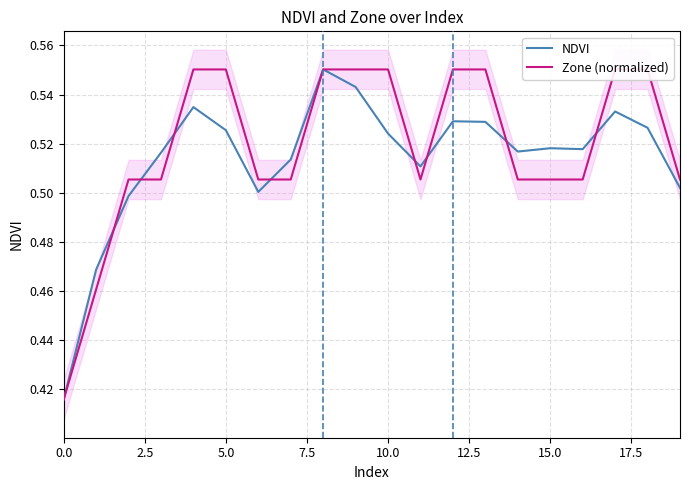

Reading left to right, extract all data points from this chart.

NDVI: 0.4	0.5	0.5	0.5	0.5	0.5	0.5	0.5	0.6	0.5	0.5	0.5	0.5	0.5	0.5	0.5	0.5	0.5	0.5	0.5
Zone (normalized): 0.4	0.5	0.5	0.5	0.6	0.6	0.5	0.5	0.6	0.6	0.6	0.5	0.6	0.6	0.5	0.5	0.5	0.6	0.6	0.5